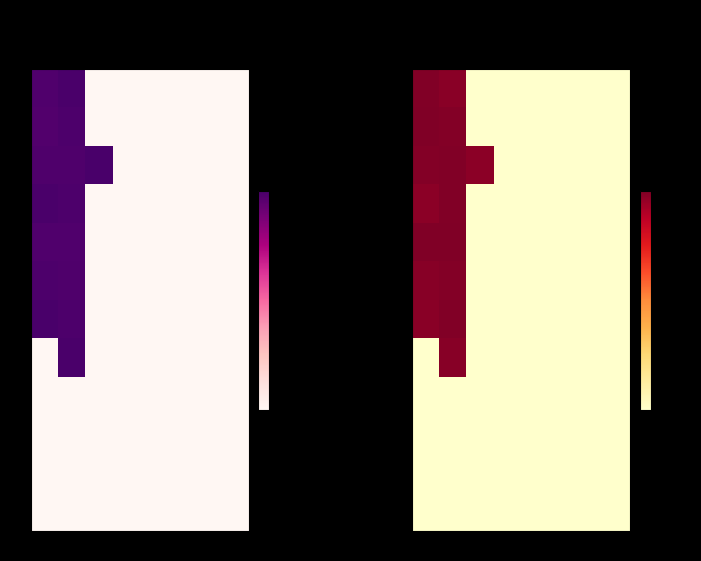

At how many categories does at least one series exceed 2955?

3